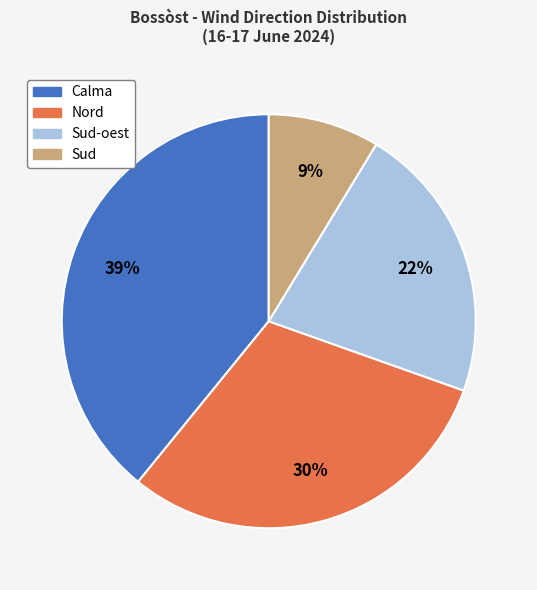

Count the number of slices in the pie.

4